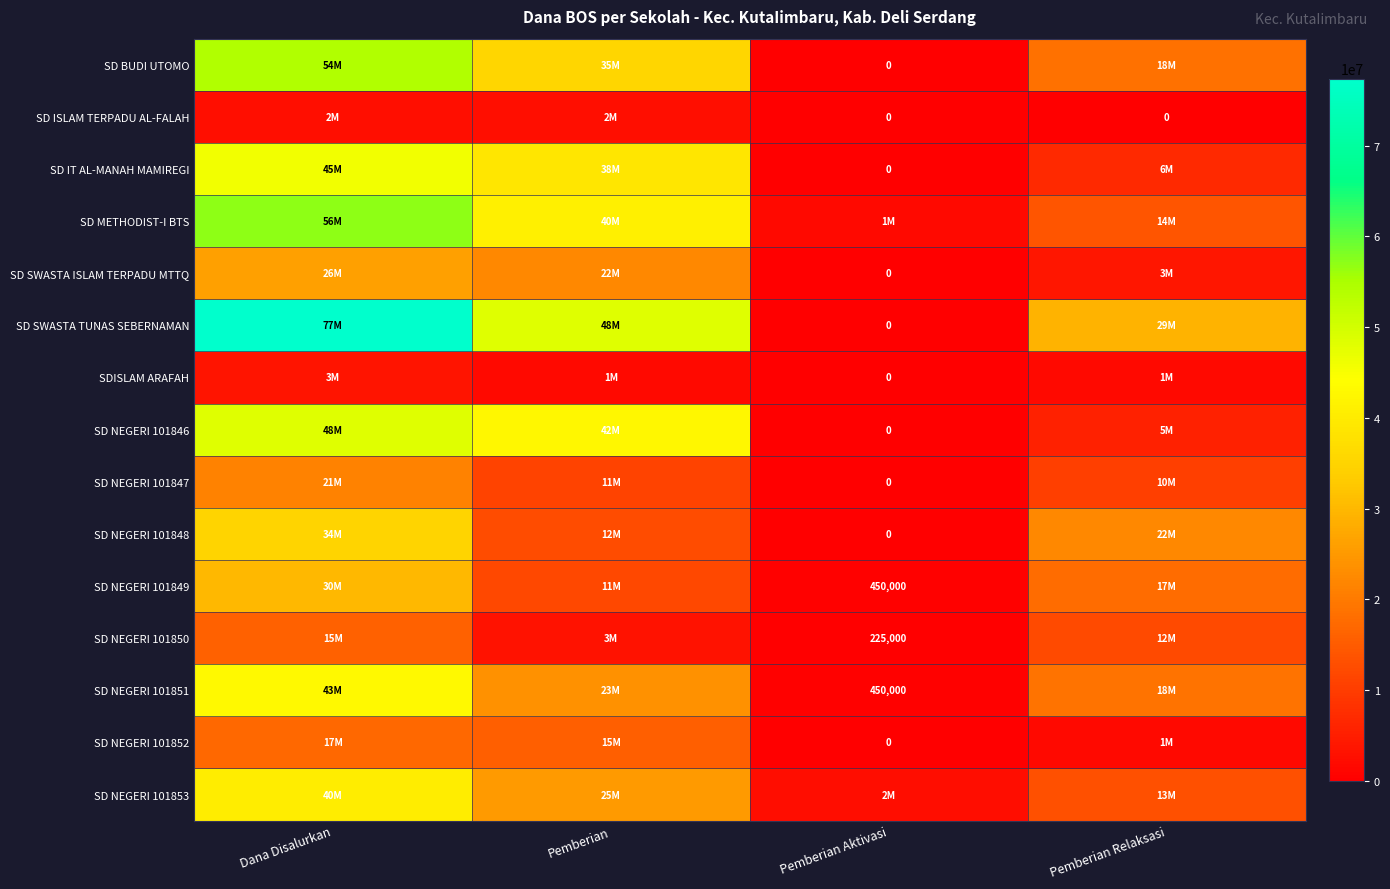

How many distinct data groups are displayed?

15